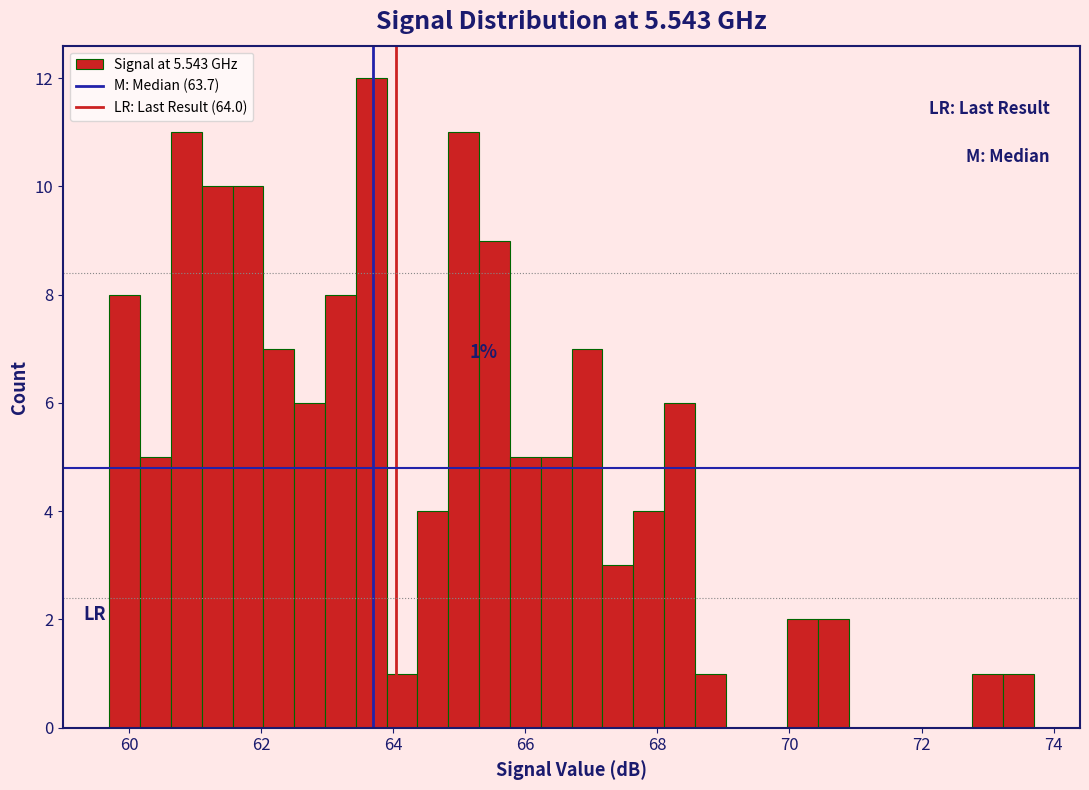

Read against the x-axis, roughly where is the centre of the tallest bar?

63.6